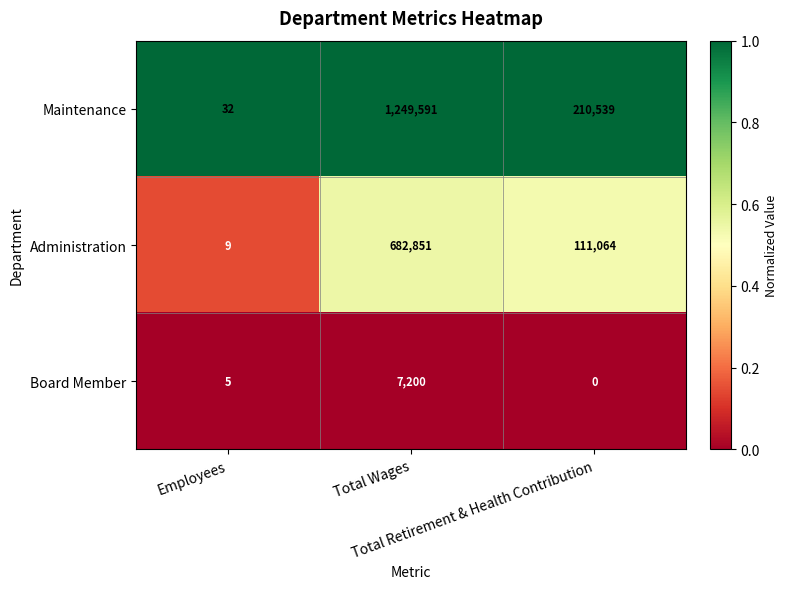

Count the number of categories in the chart.

3